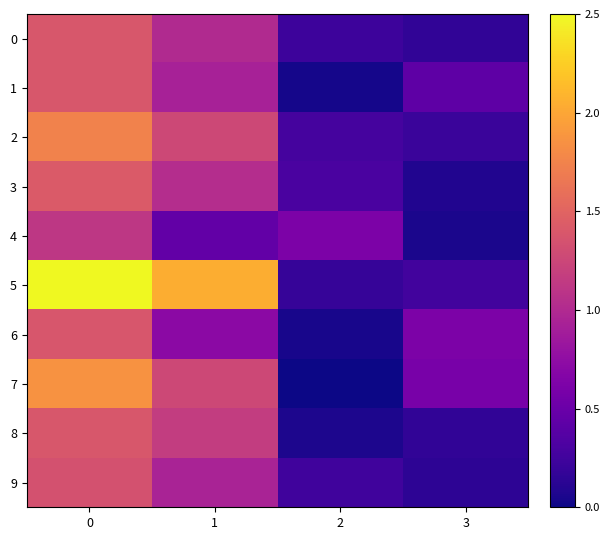

Reading right to left, extract all data points from this chart.

0: 3=0.2	2=0.2	1=1.0	0=1.4
1: 3=0.4	2=0.0	1=0.9	0=1.4
2: 3=0.2	2=0.3	1=1.3	0=1.7
3: 3=0.1	2=0.3	1=1.0	0=1.4
4: 3=0.1	2=0.6	1=0.4	0=1.1
5: 3=0.3	2=0.2	1=2.1	0=2.5
6: 3=0.6	2=0.0	1=0.7	0=1.4
7: 3=0.6	2=0.0	1=1.3	0=1.9
8: 3=0.2	2=0.1	1=1.2	0=1.4
9: 3=0.1	2=0.3	1=0.9	0=1.3